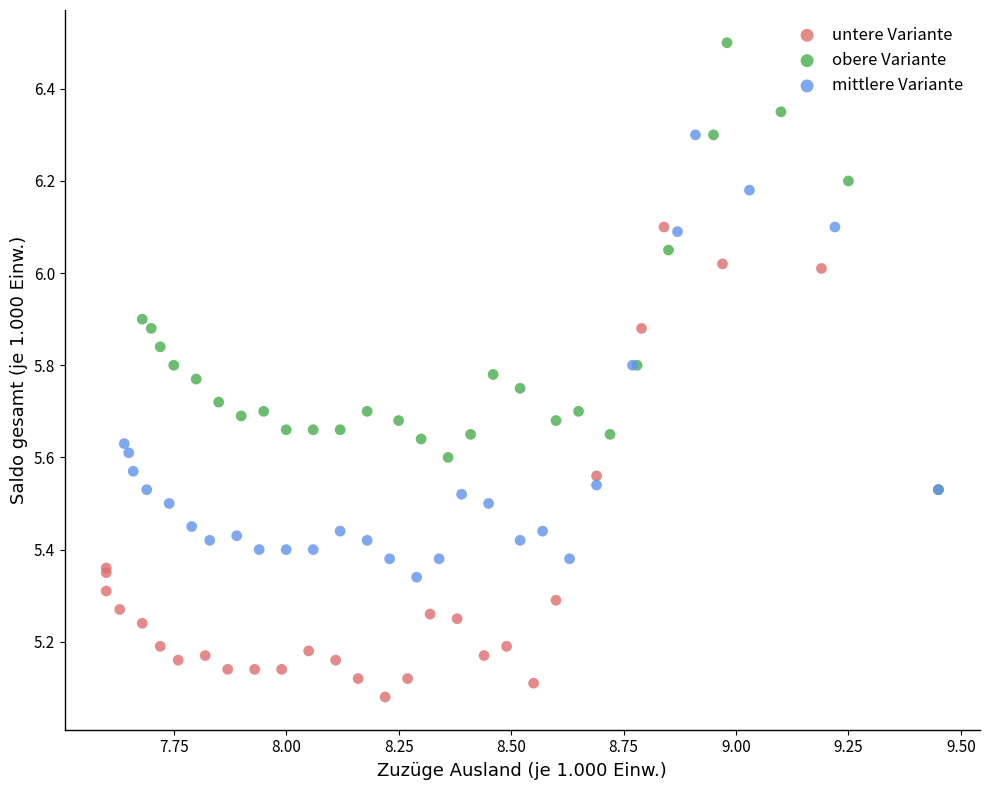

Which series has the widest spread of Y values?

untere Variante